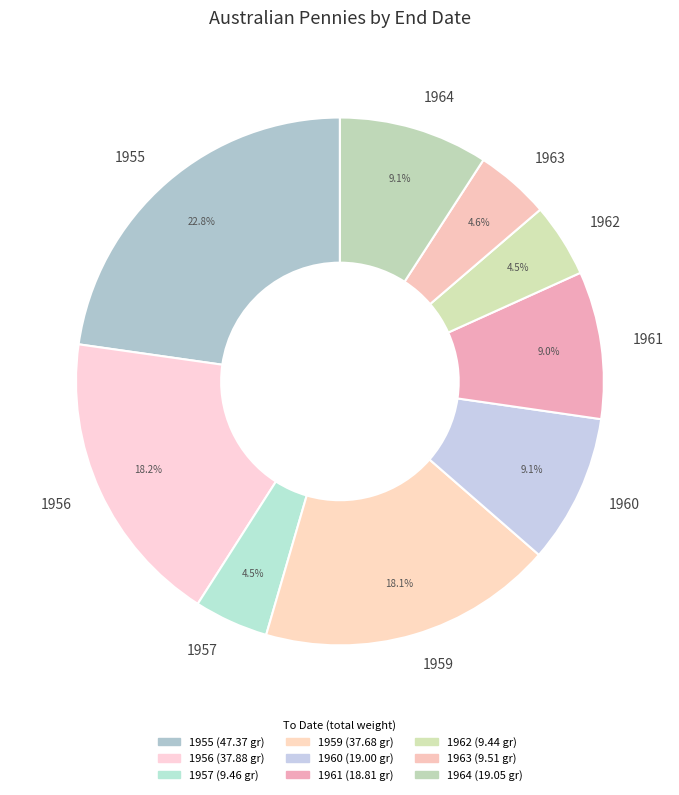

What is the largest slice in the pie chart?

1955